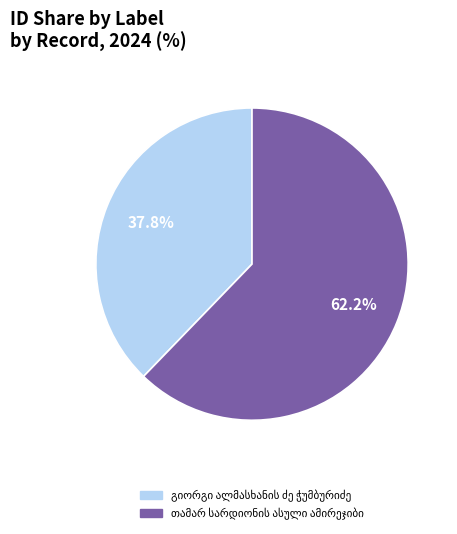

Is there a majority slice in this chart?

Yes